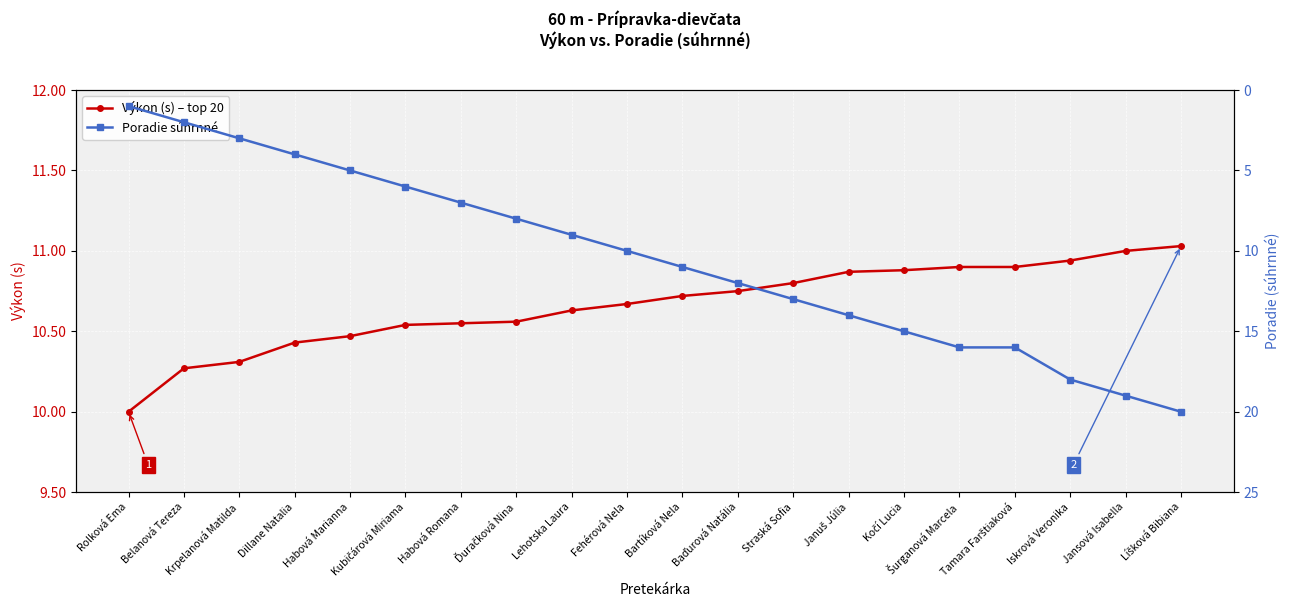

Rank the categories by Výkon (s) – top 20 value from lowest to highest.

Rolková Ema, Belanová Tereza, Krpelanová Matilda, Dillane Natalia, Habová Marianna, Kubičárová Miriama, Habová Romana, Ďuračková Nina, Lehotska Laura, Fehérová Nela, Bartíková Nela, Baďurová Natália, Straská Sofia, Januš Júlia, Kočí Lucia, Šurganová Marcela, Tamara Farštiaková, Iskrová Veronika, Jansová Isabella, Líšková Bibiana